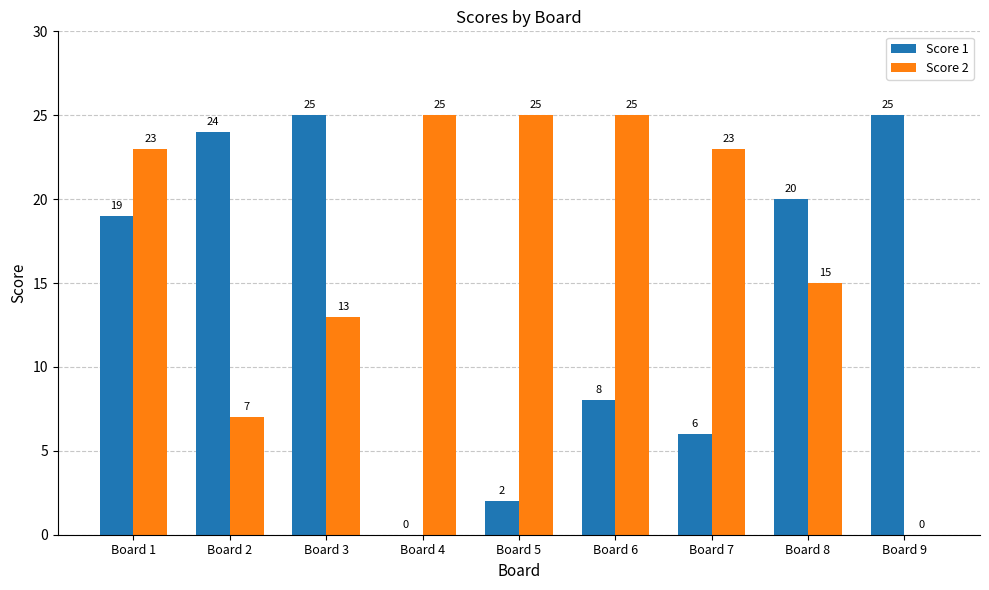

At which category is the sum across all series the highest?

Board 1